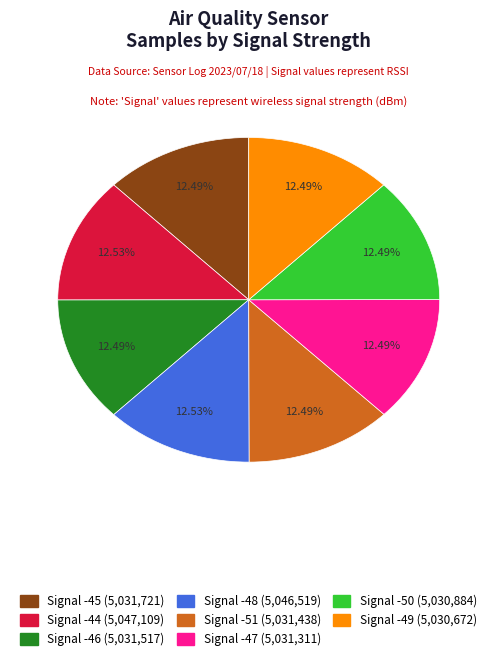

Does Signal -46 account for over 50% of the chart?

No